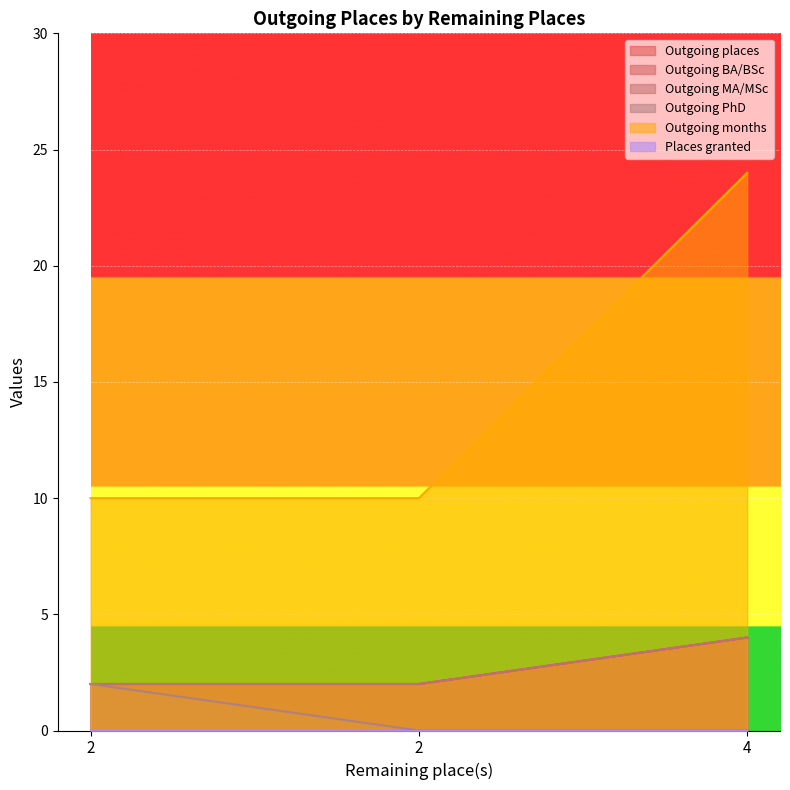

What is the highest value of the Outgoing PhD series?

2